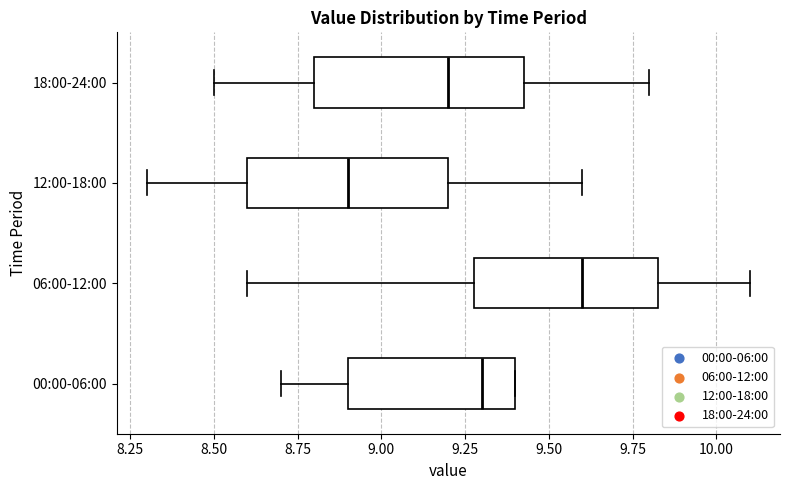

Reading bottom to top, transcribe this box plot: for each box, give where its median line is, the range the box spans, and where its two whiskers end, as read against the x-axis. The values are not printed on the chart, so give them approximately, as read against the axis.

00:00-06:00: median 9.30, box 8.90 to 9.40, whiskers 8.70 to 9.40
06:00-12:00: median 9.60, box 9.30 to 9.85, whiskers 8.60 to 10.10
12:00-18:00: median 8.90, box 8.60 to 9.20, whiskers 8.30 to 9.60
18:00-24:00: median 9.20, box 8.80 to 9.45, whiskers 8.50 to 9.80